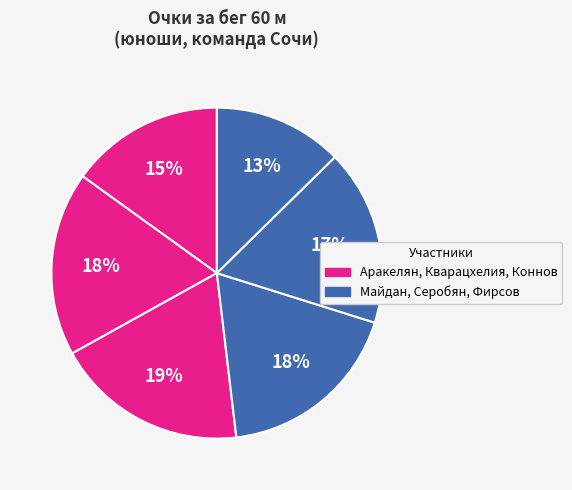

To the nearest percent, what is the difference between the largest and smallest slice percentages?

6%